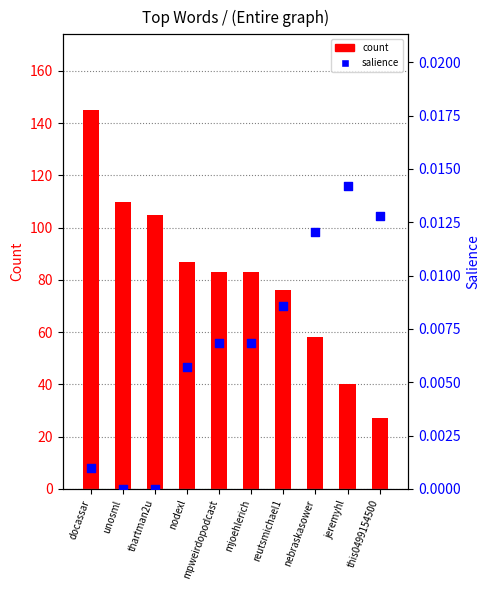

What is the total value across all series at this0499154500?

27.0